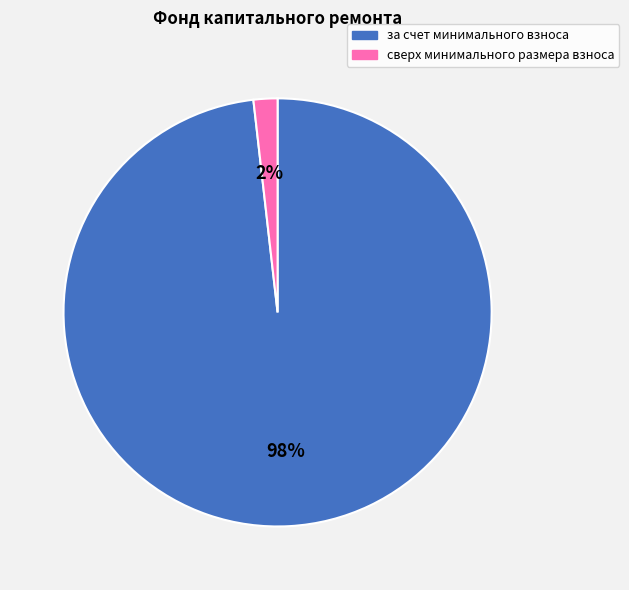

True or false: за счет минимального взноса accounts for 98% of the total.

True